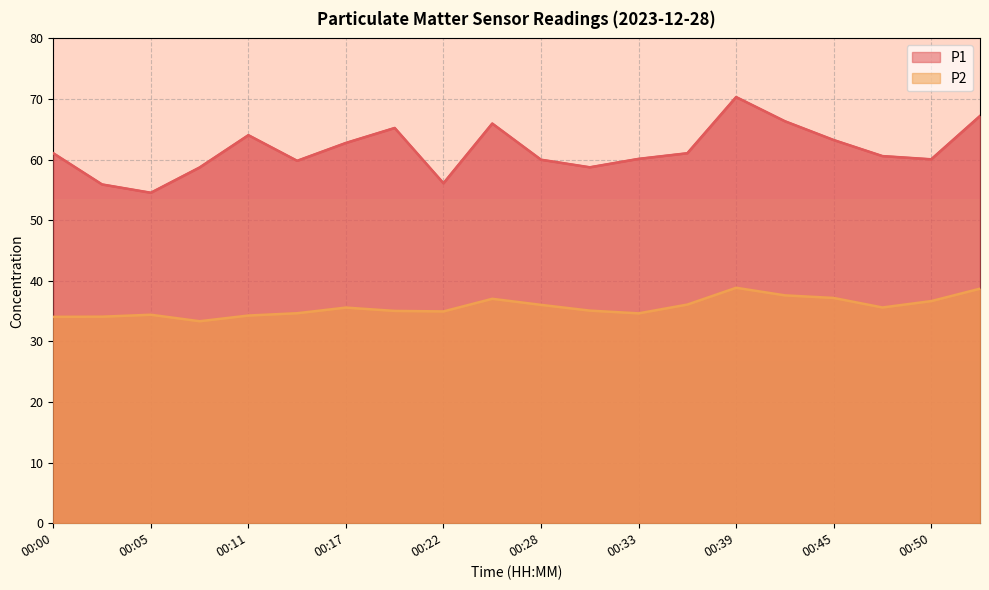

What is the difference between the maximum and minimum values in the P2 series?

5.5